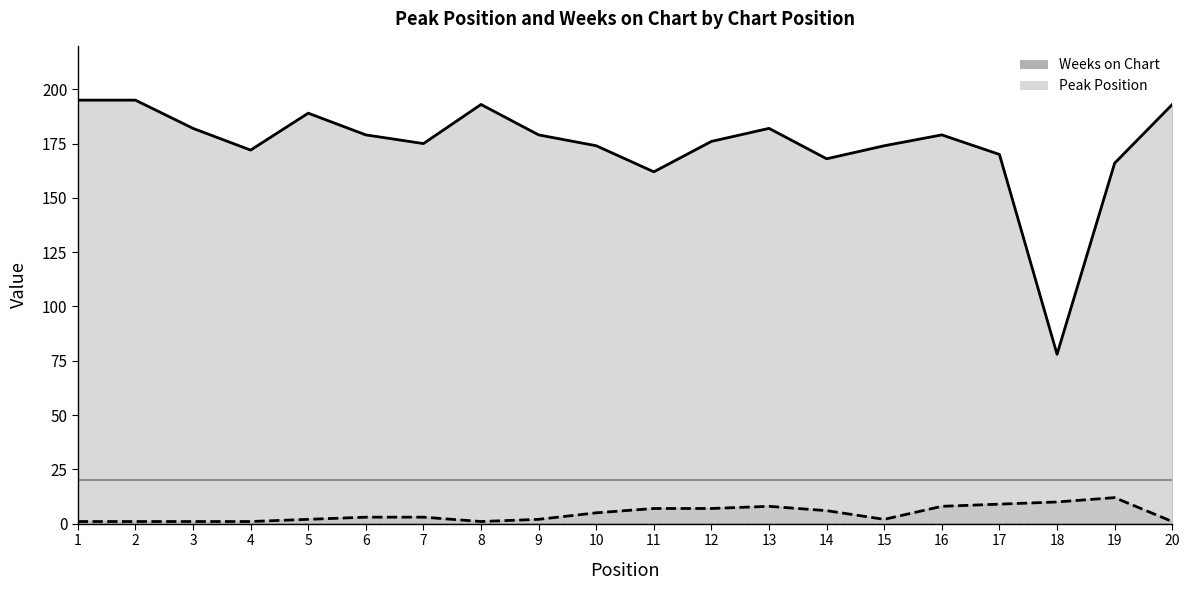

Is it true that Weeks on Chart equals 168 at 14?

True